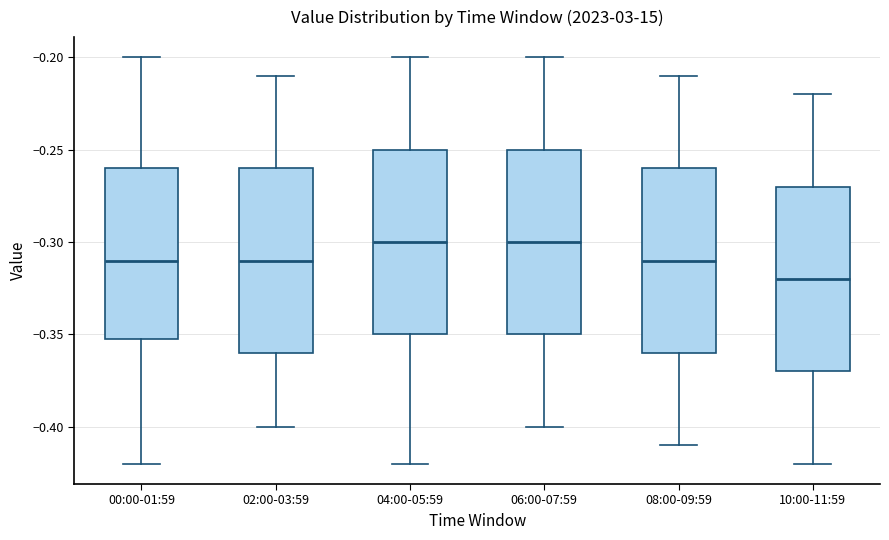

Where is the lower edge of the box for 04:00-05:59 on the y-axis? The values are not printed on the chart, so give them approximately, as read against the axis.

-0.35